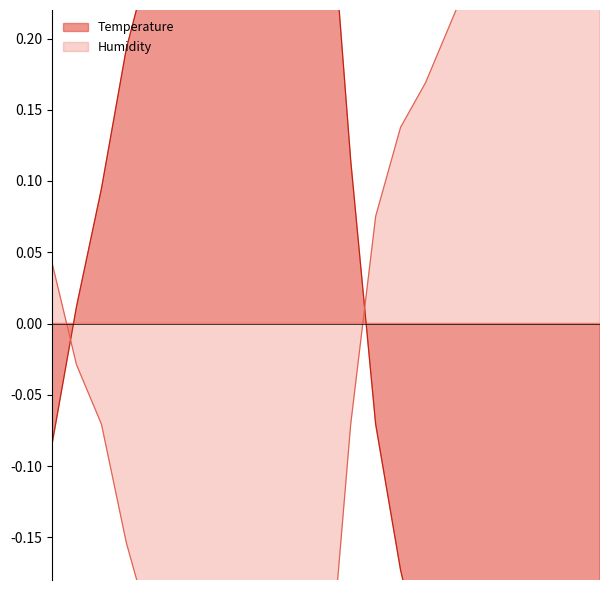

At which label is Humidity closest to 0?

11:00